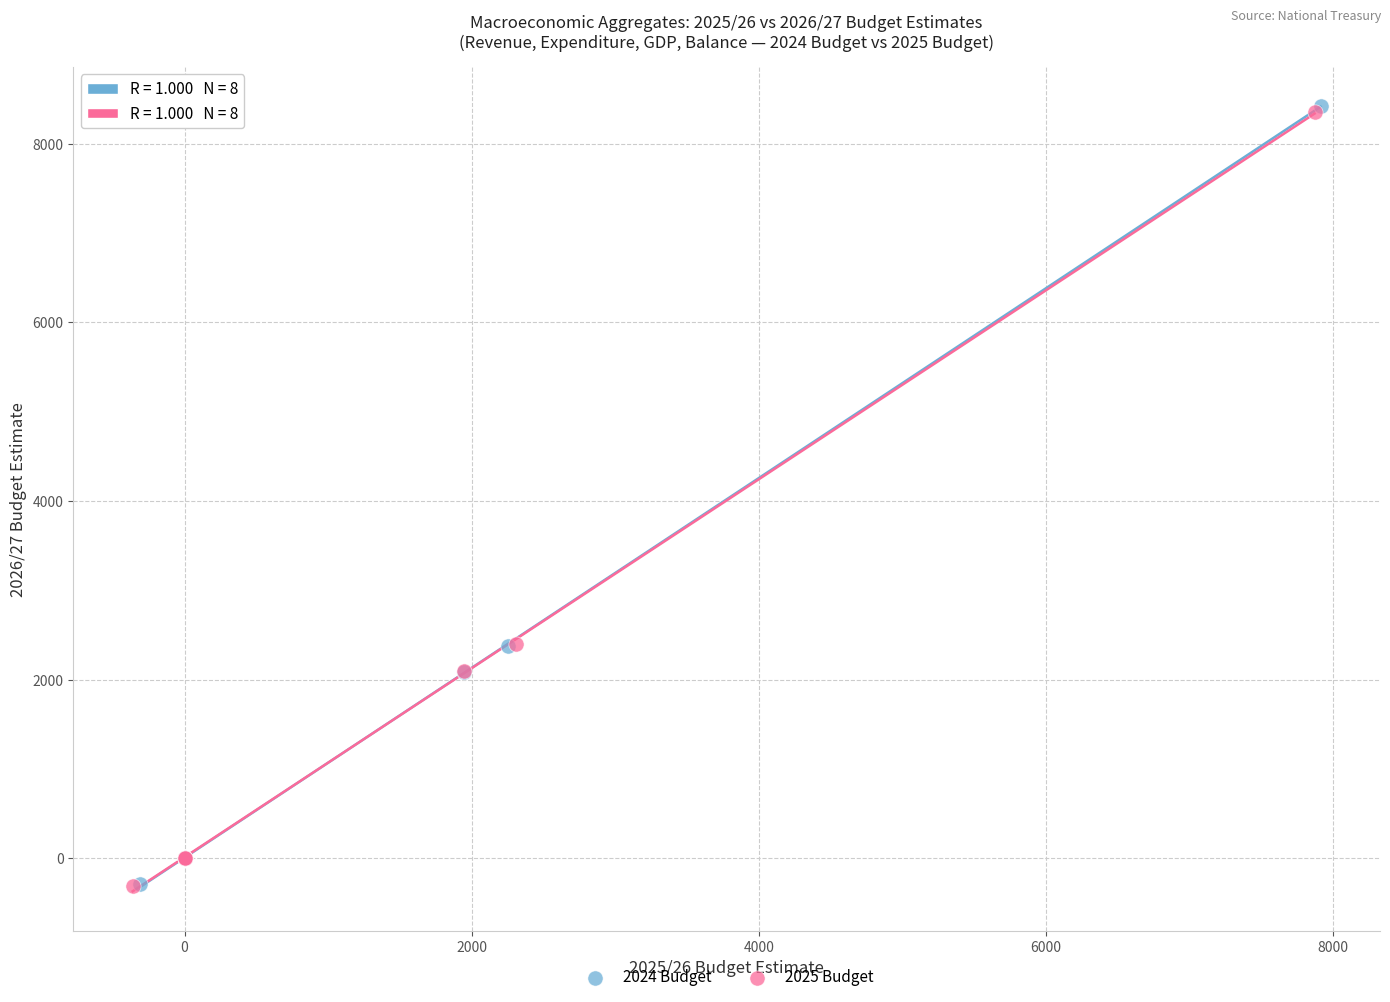

Which series has the largest Y range (max minus min)?

2024 Budget